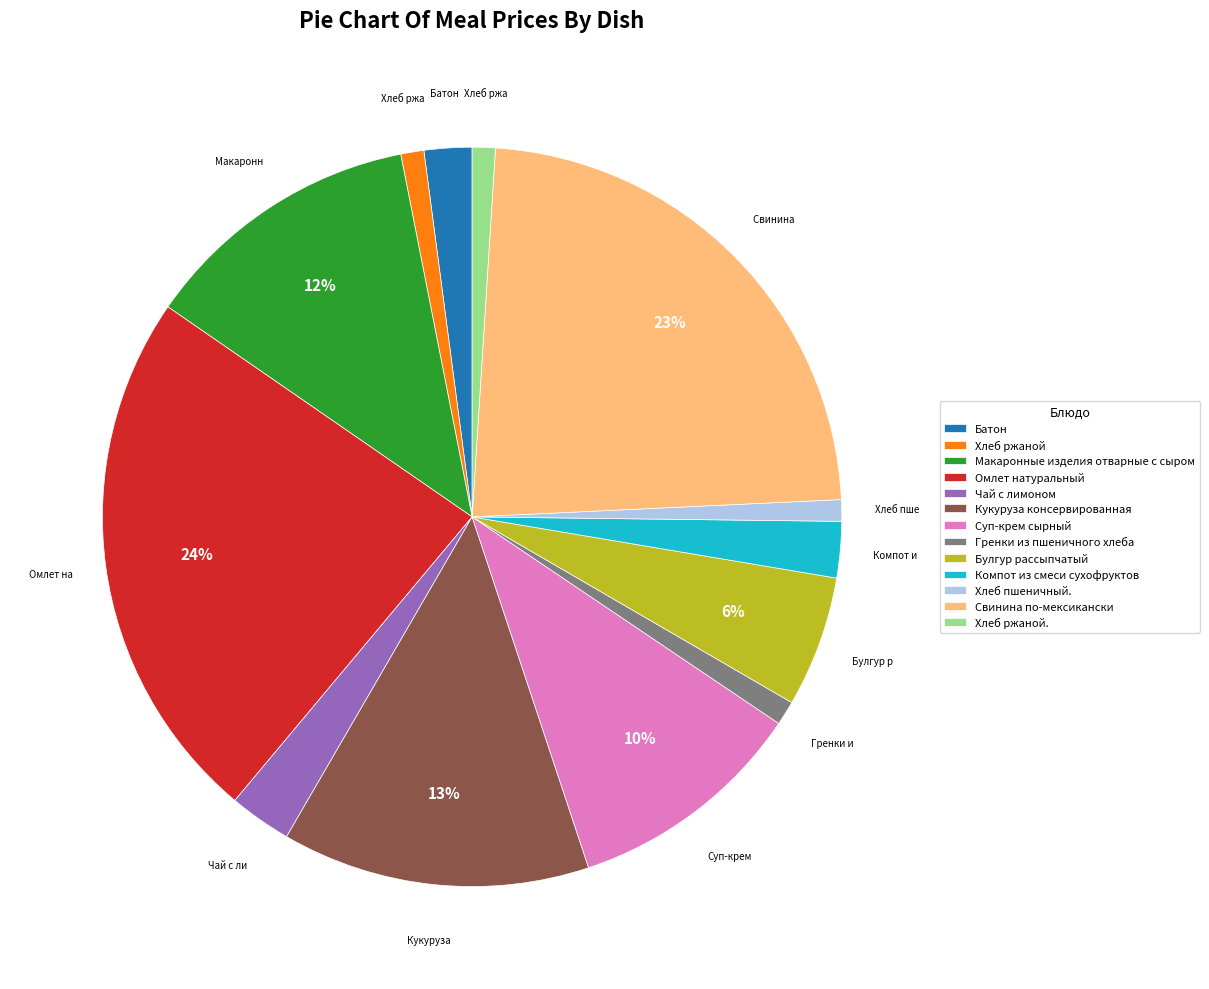

To the nearest percent, what is the average slice percentage?

8%